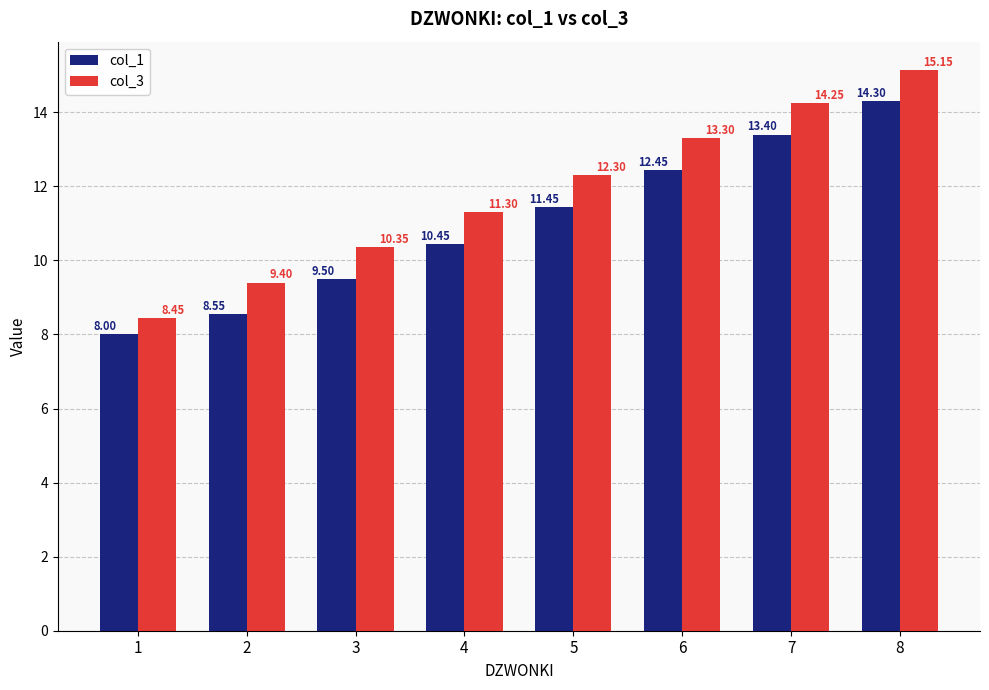

At which label does col_3 reach its minimum?

1